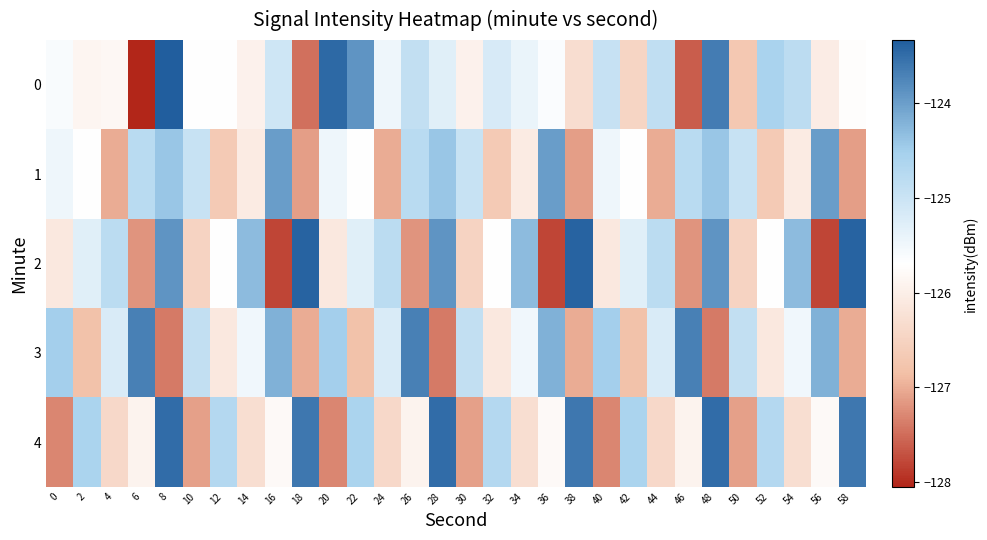

What is the spread (max minus min) of values at 20?

3.8